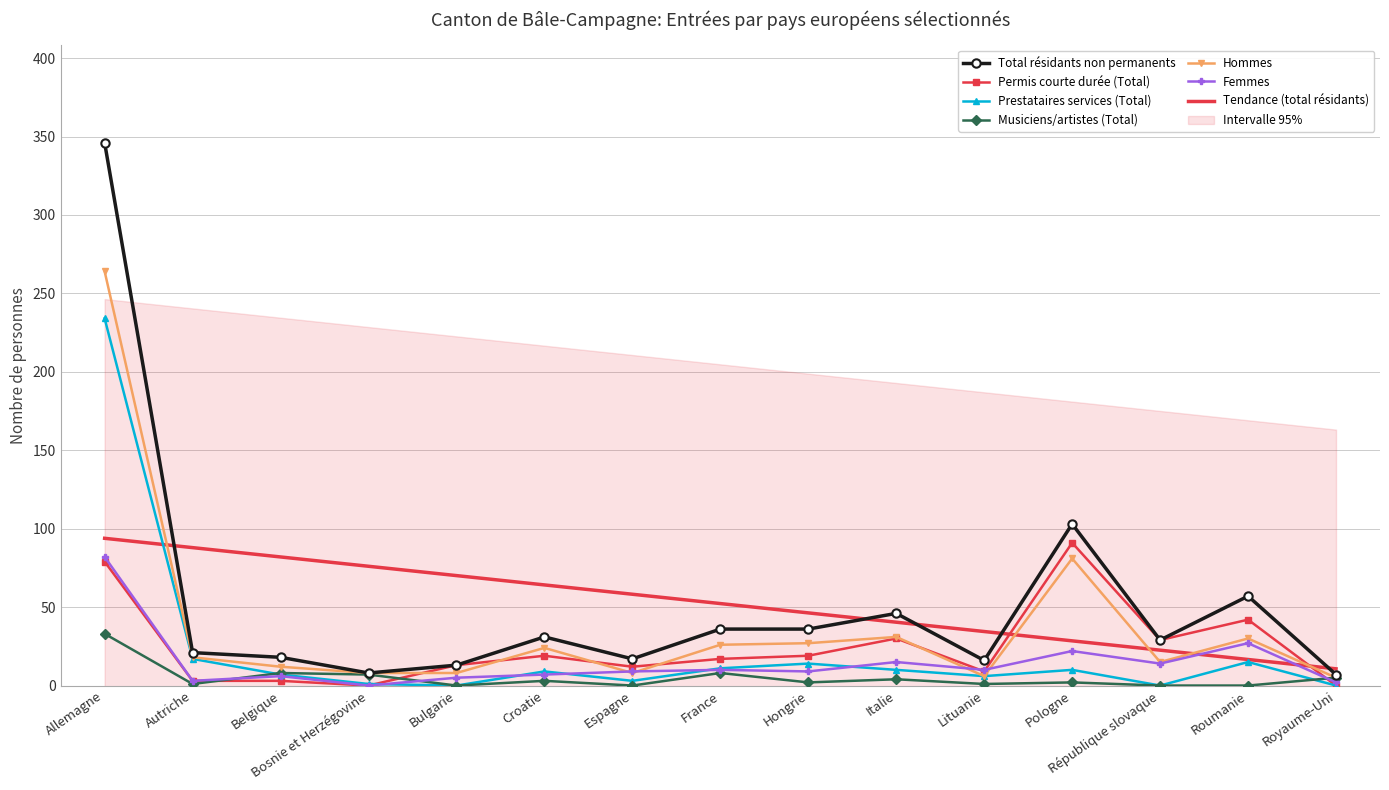

True or false: Tendance (total résidants) has a value of 55.7 at Italie.

False